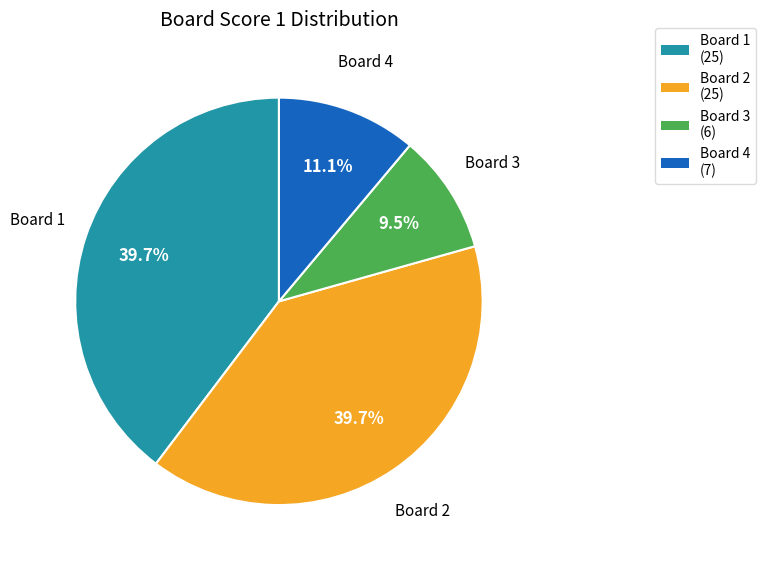

Which has a higher value, Board 4 (7) or Board 3 (6)?

Board 4 (7)